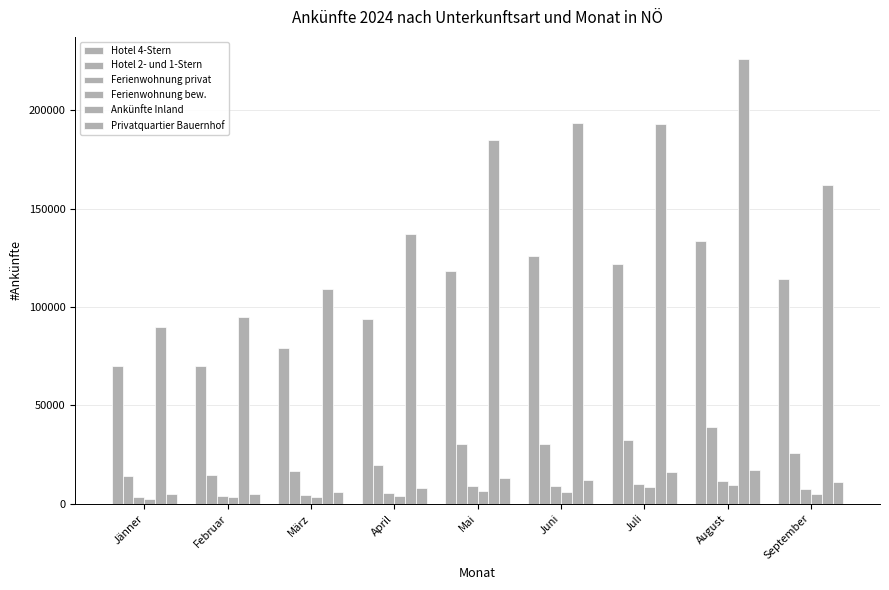

What is the difference between the second highest and minimum values in the Ankünfte Inland series?

103751